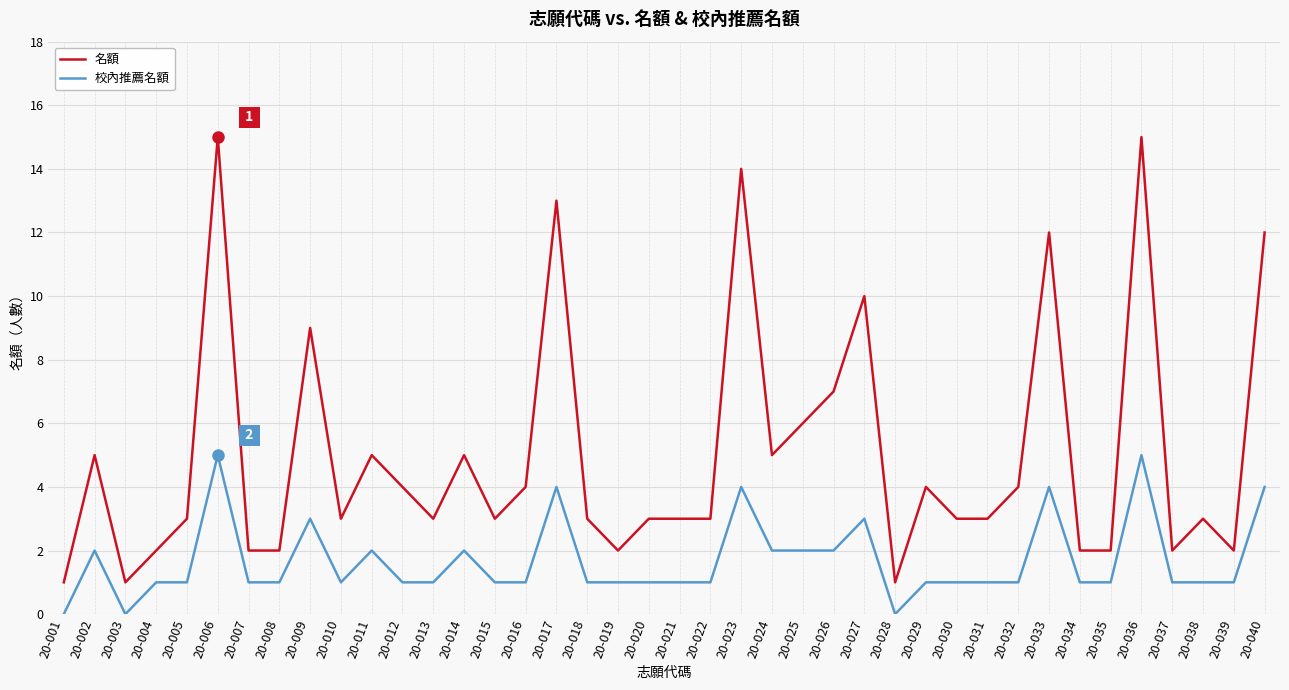

Is the value of 校內推薦名額 at 20-009 greater than the value of 名額 at 20-040?

No